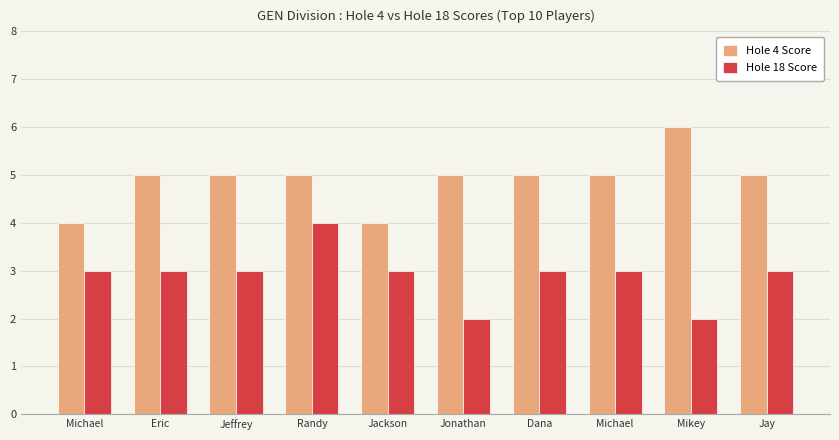

What is the sum of the Hole 18 Score values at Michael and Jeffrey?

6